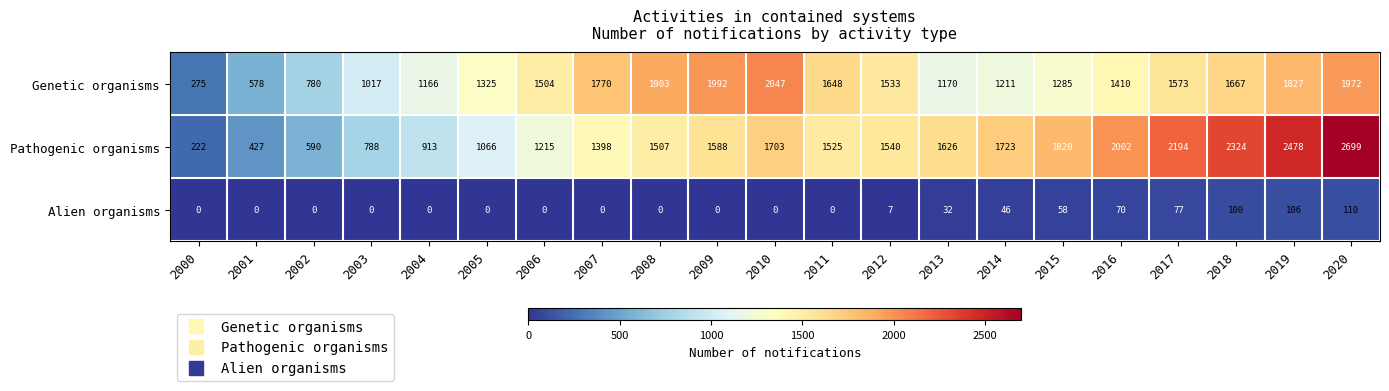

Which series has the largest total across all categories?

Pathogenic organisms